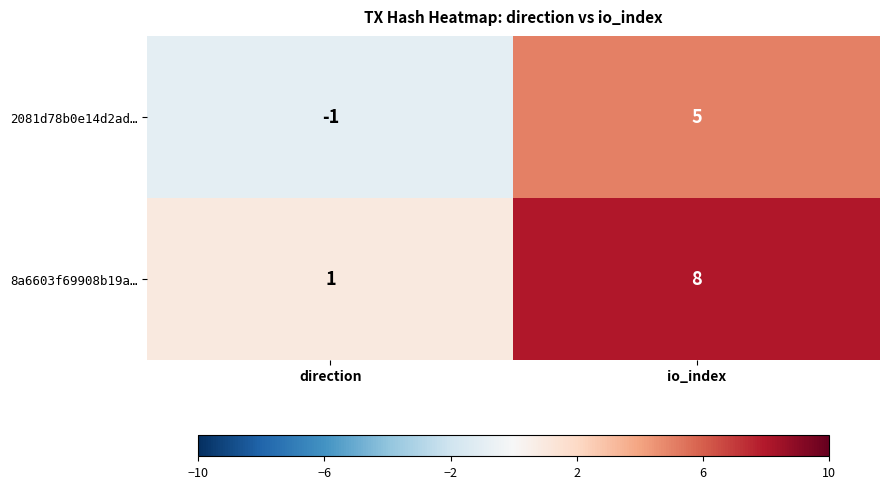

How many categories are shown in the chart?

2